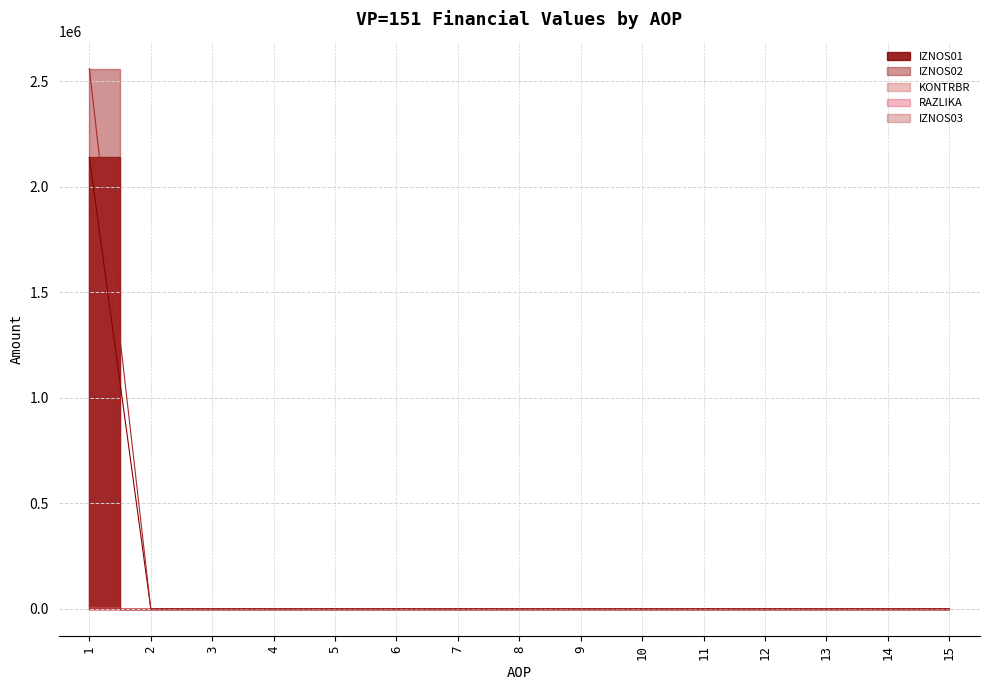

What is the difference between the maximum and minimum values in the RAZLIKA series?

0.6